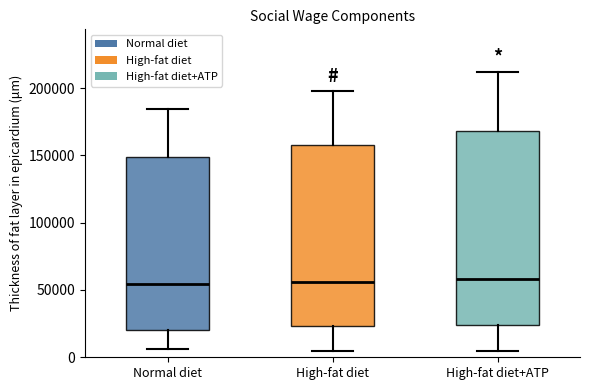

Reading left to right, transcribe this box plot: for each box, give where its median line is, the range the box spans, and where its two whiskers end, as read against the y-axis. The values are not printed on the chart, so give them approximately, as read against the axis.

Normal diet: median 55000, box 20000 to 150000, whiskers 5000 to 185000
High-fat diet: median 55000, box 25000 to 160000, whiskers 5000 to 200000
High-fat diet+ATP: median 60000, box 25000 to 170000, whiskers 5000 to 210000